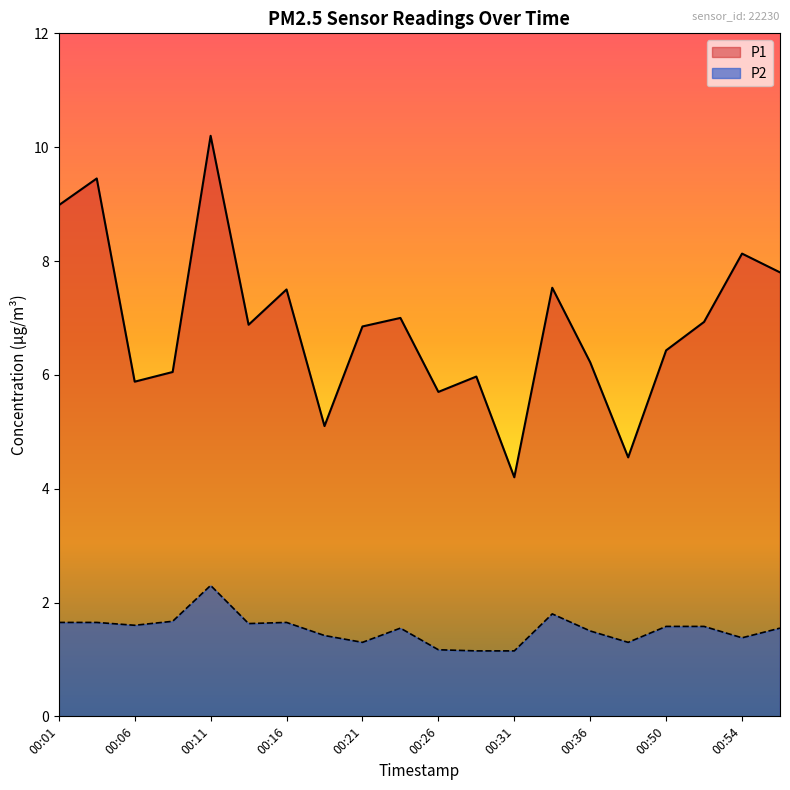

What is the difference between the second highest and minimum values in the P2 series?

0.7